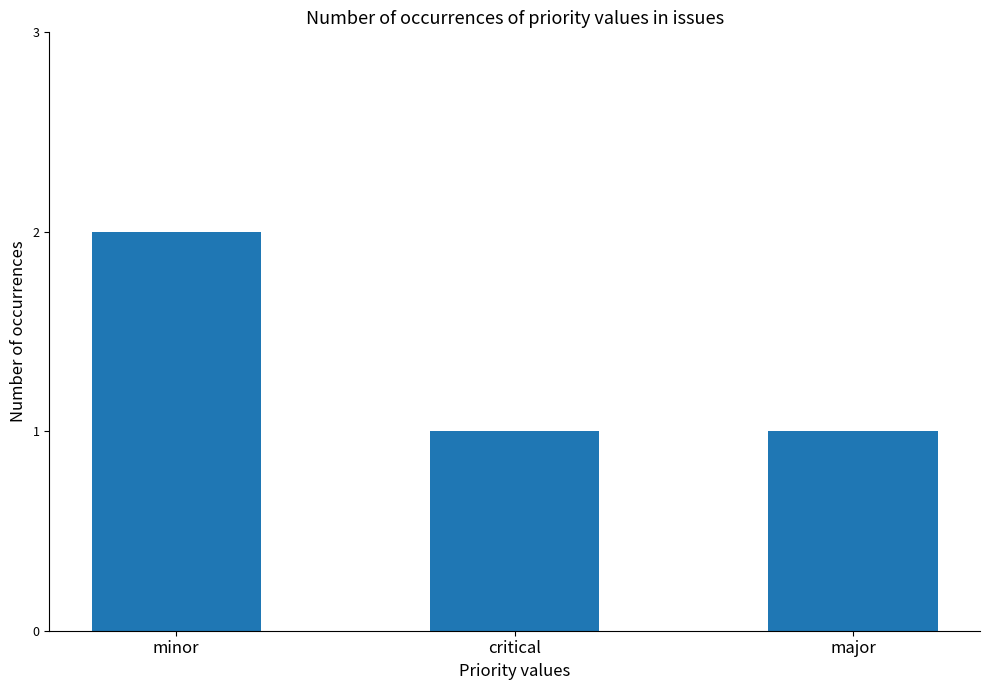

True or false: the data shows 1 at critical.

True